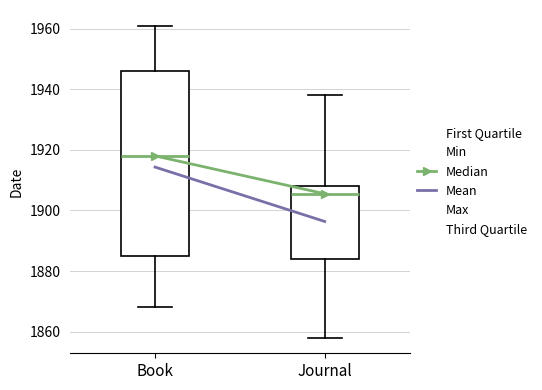

Reading left to right, transcribe this box plot: for each box, give where its median line is, the range the box spans, and where its two whiskers end, as read against the y-axis. The values are not printed on the chart, so give them approximately, as read against the axis.

Book: median 1918, box 1886 to 1946, whiskers 1868 to 1962
Journal: median 1906, box 1884 to 1908, whiskers 1858 to 1938